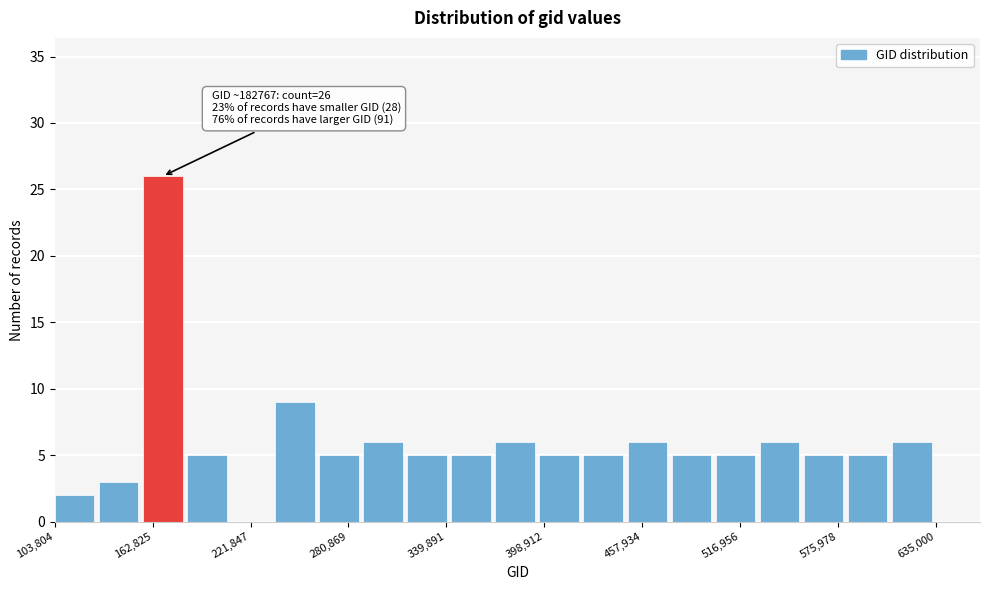

Read against the x-axis, roughly where is the centre of the tallest bar?

170000